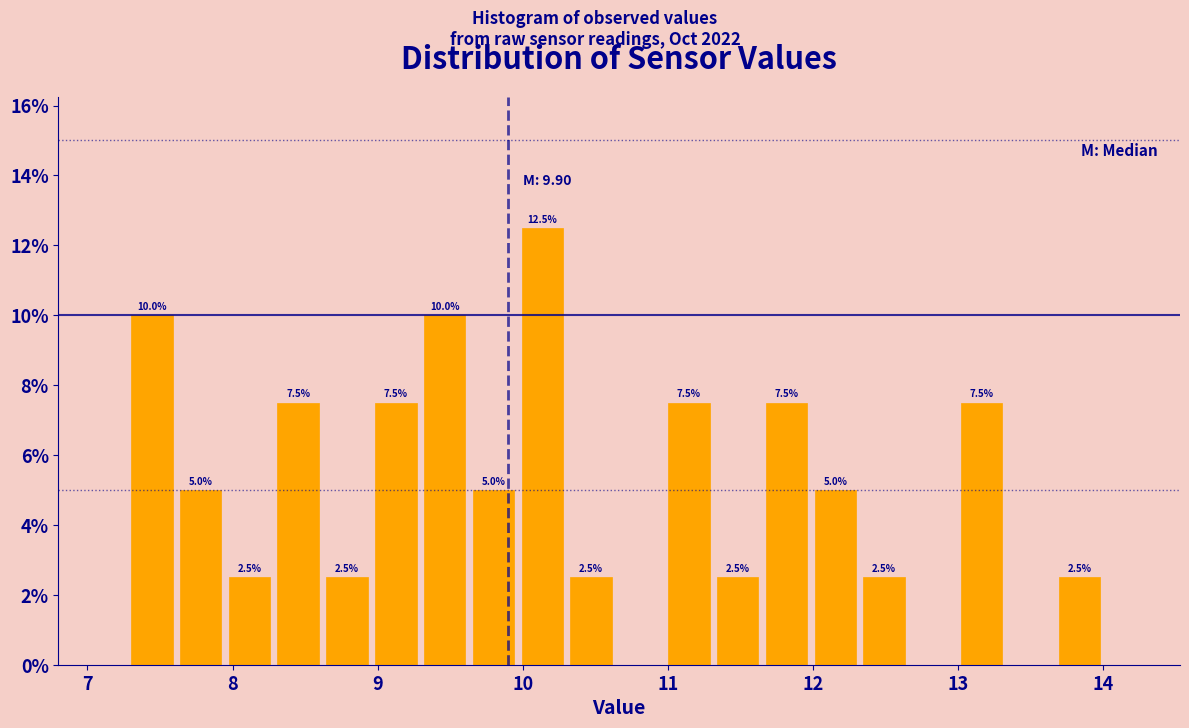

Around what value on the x-axis is the tallest bar? Give the approximate position of its centre, as read against the axis.

10.1